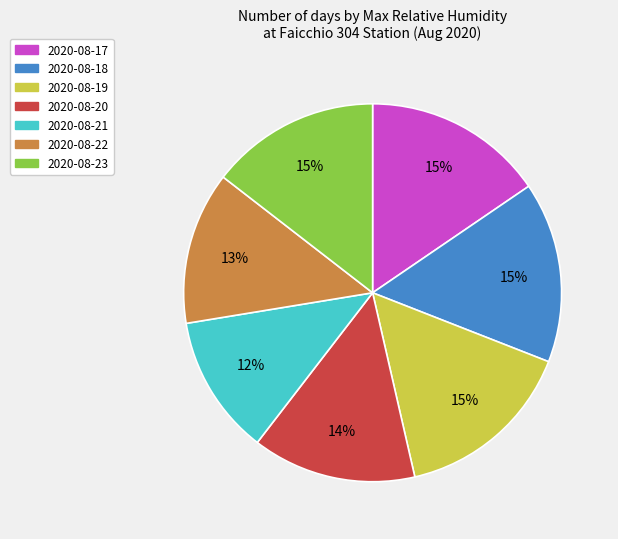

Which has a higher value, 2020-08-21 or 2020-08-19?

2020-08-19